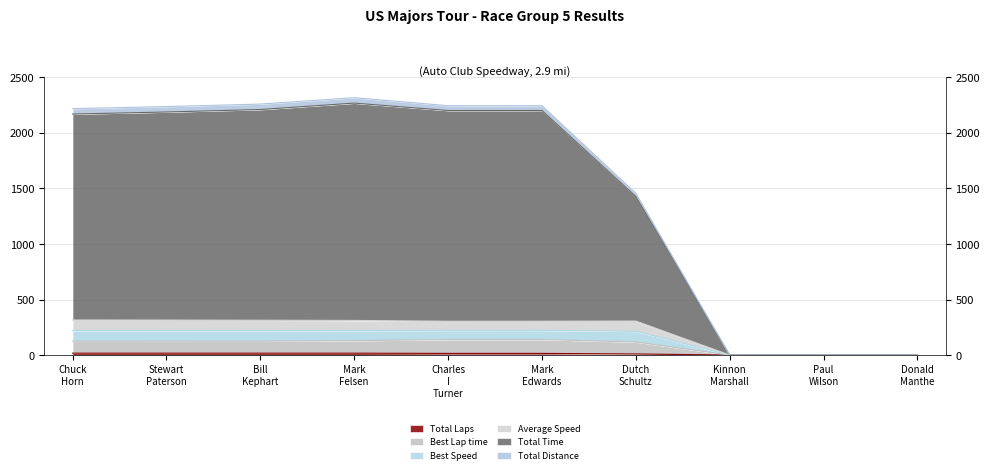

True or false: Average Speed and Best Lap time intersect in this chart.

False